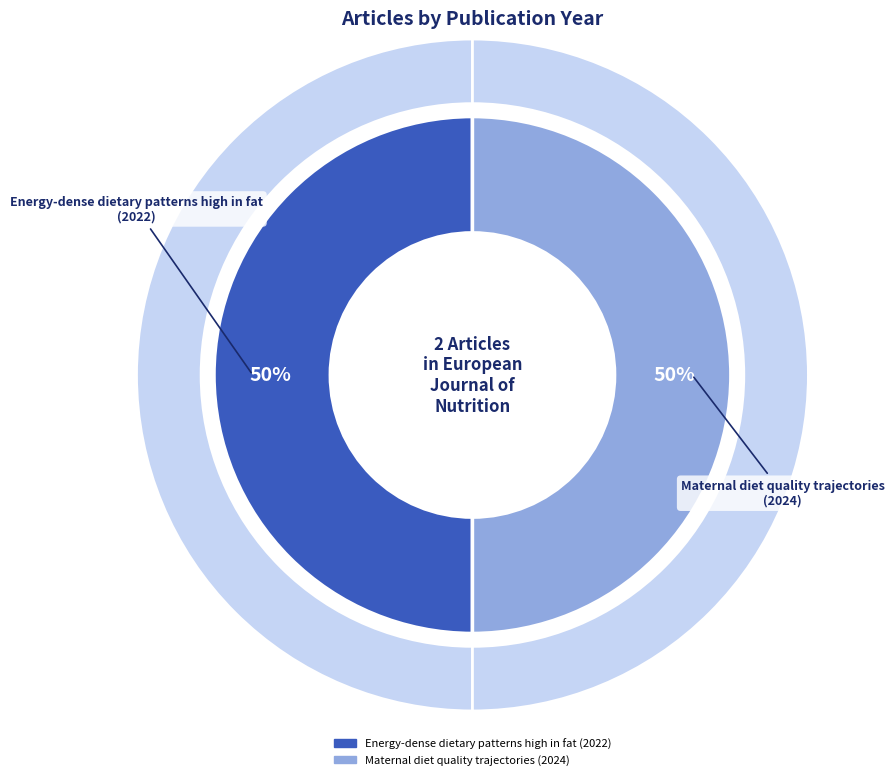

To the nearest percent, what portion does Energy-dense dietary patterns high in fat represent?

50%